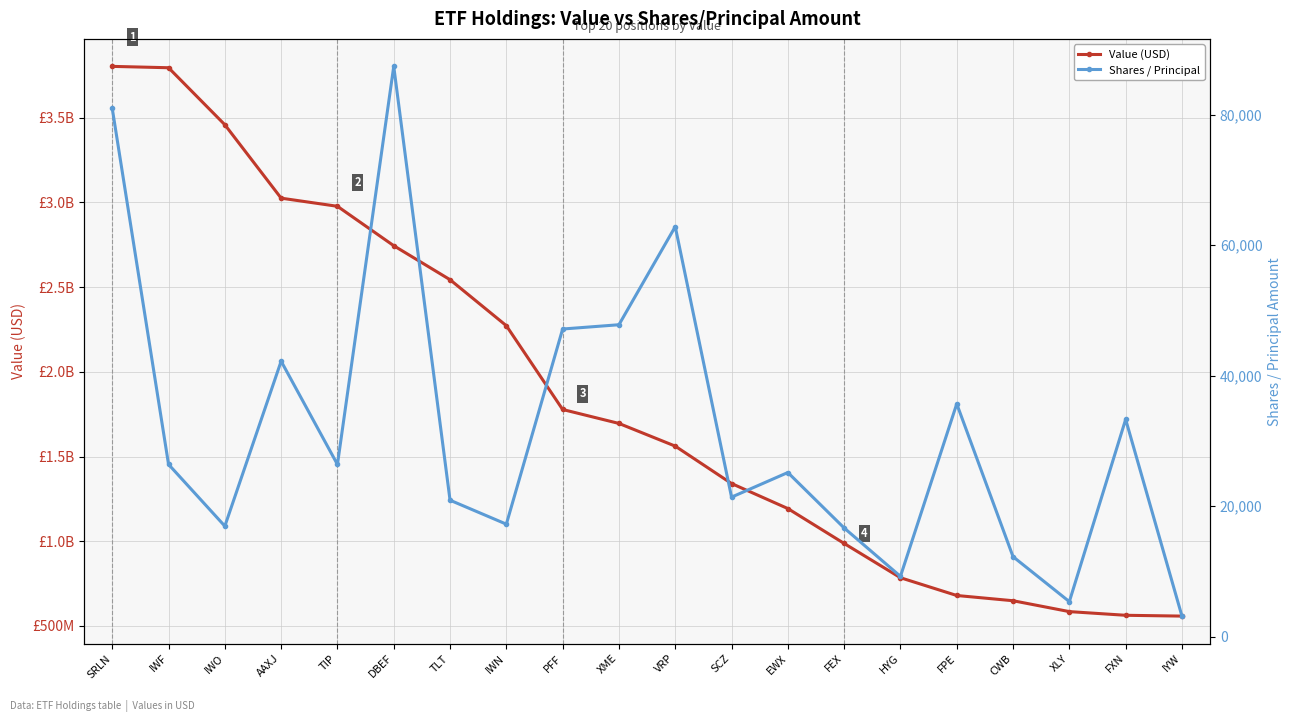

Is the value of Value (USD) at CWB greater than the value of Shares / Principal at DBEF?

Yes